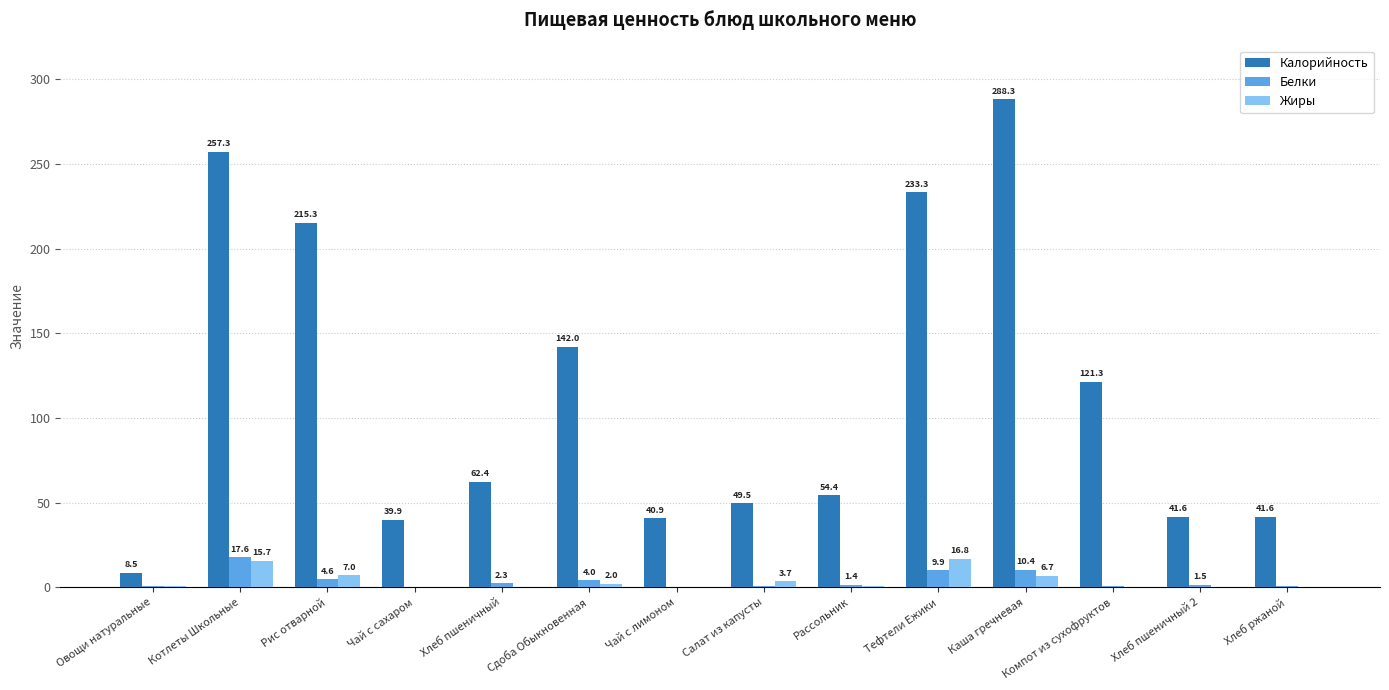

Are the bars grouped side by side (vs. stacked)?

Yes